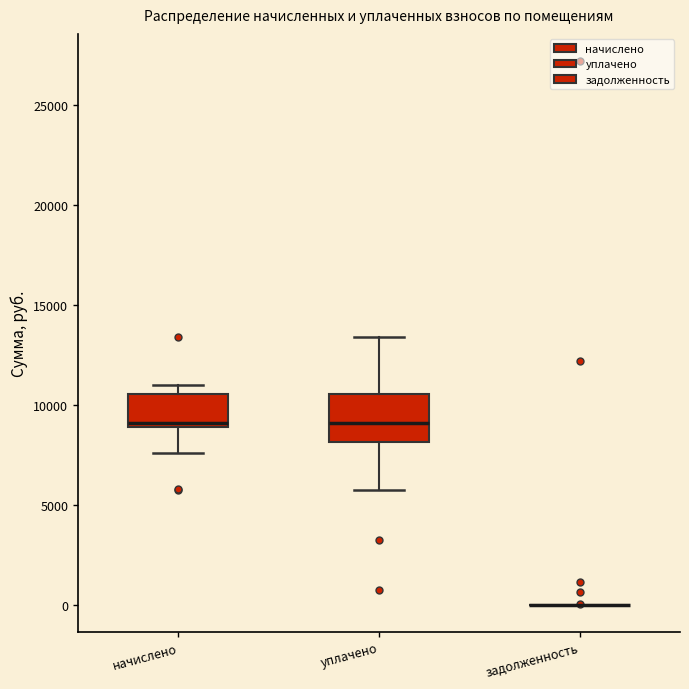

Where is the lower edge of the box for уплачено on the y-axis? The values are not printed on the chart, so give them approximately, as read against the axis.

8000